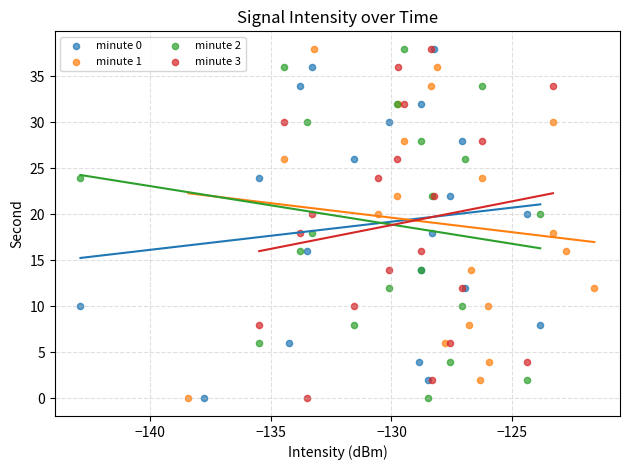

What are all the series names shown in the legend?

minute 0, minute 1, minute 2, minute 3